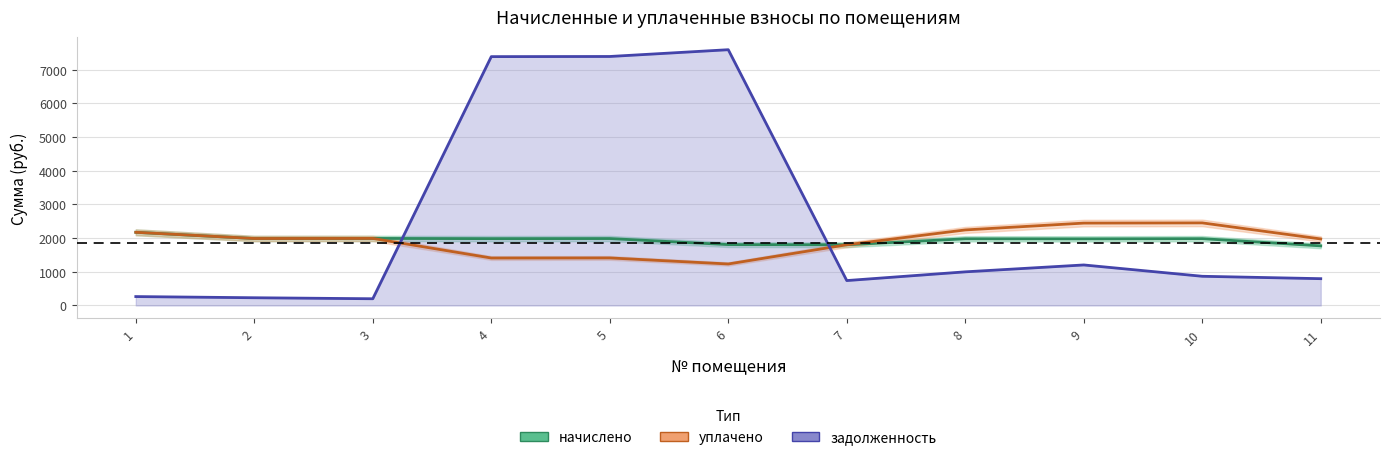

Rank the series at 9 from lowest to highest value.

задолженность, начислено, уплачено